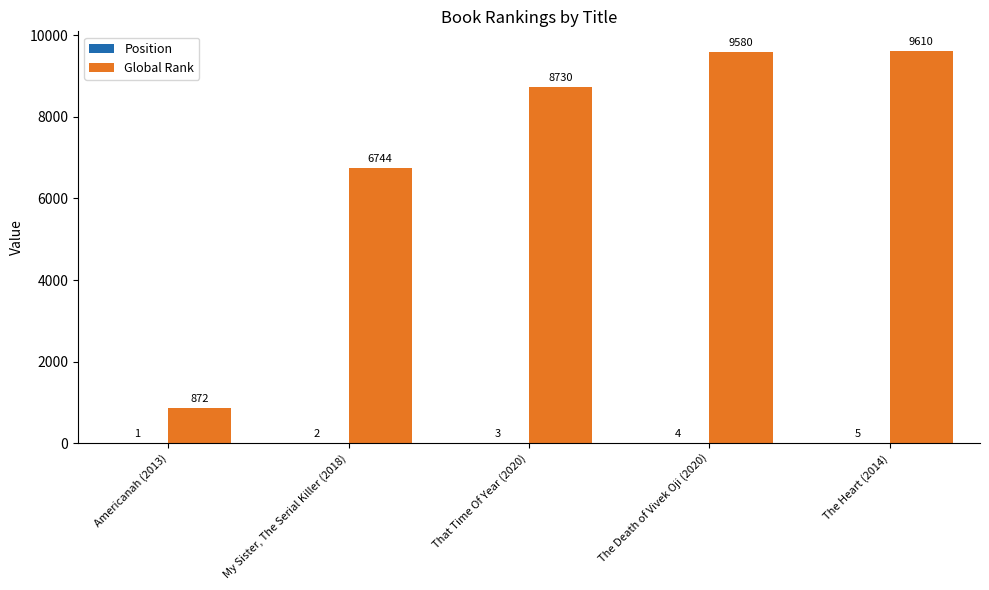

What is the greatest value displayed?

9610